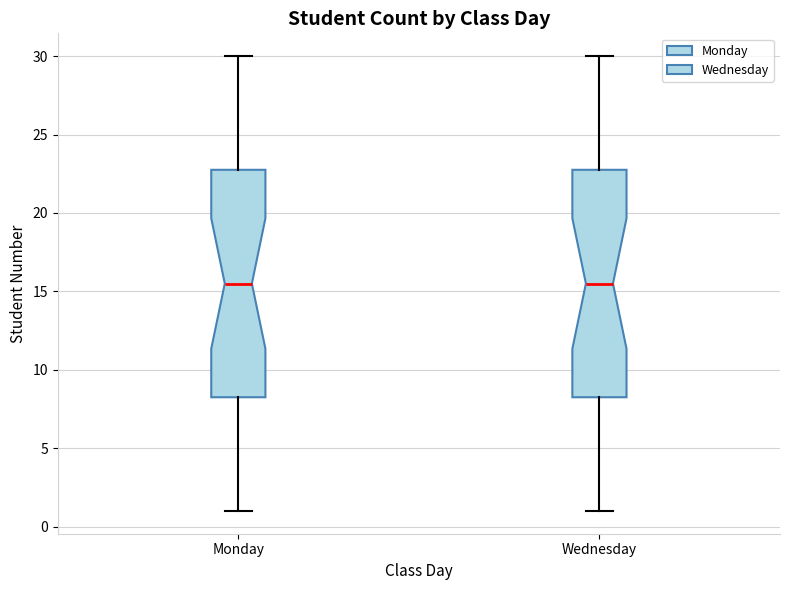

Where is the lower edge of the box for Monday on the y-axis? The values are not printed on the chart, so give them approximately, as read against the axis.

8.5